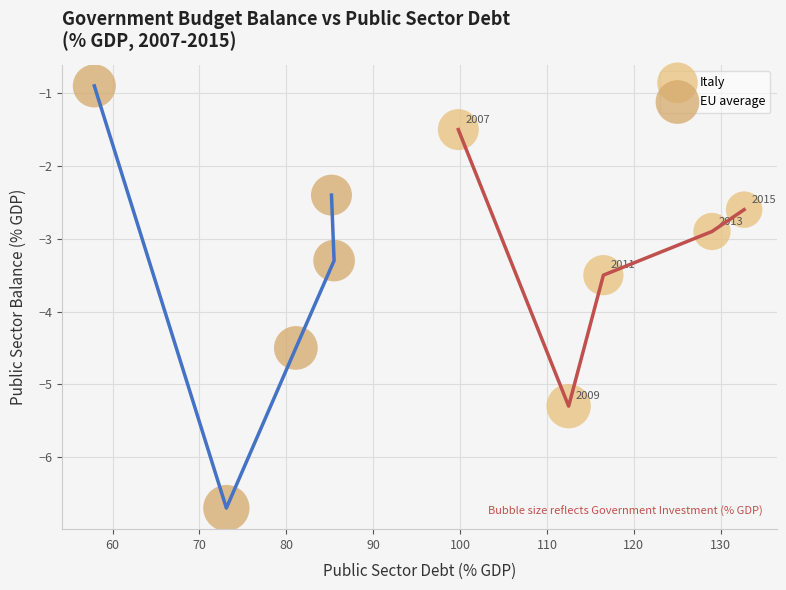

Which series reaches the maximum Y coordinate?

EU average